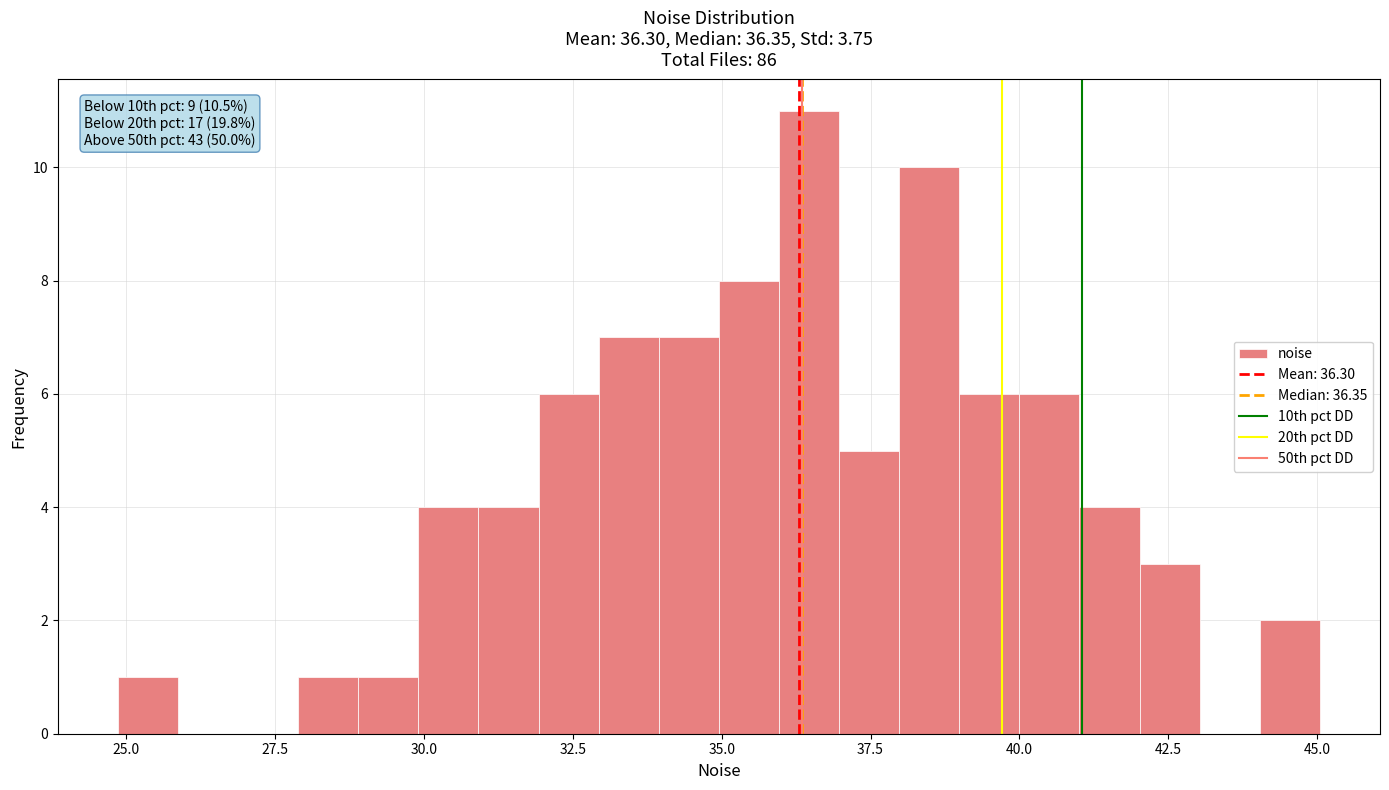

Read against the x-axis, roughly where is the centre of the tallest bar?

36.5